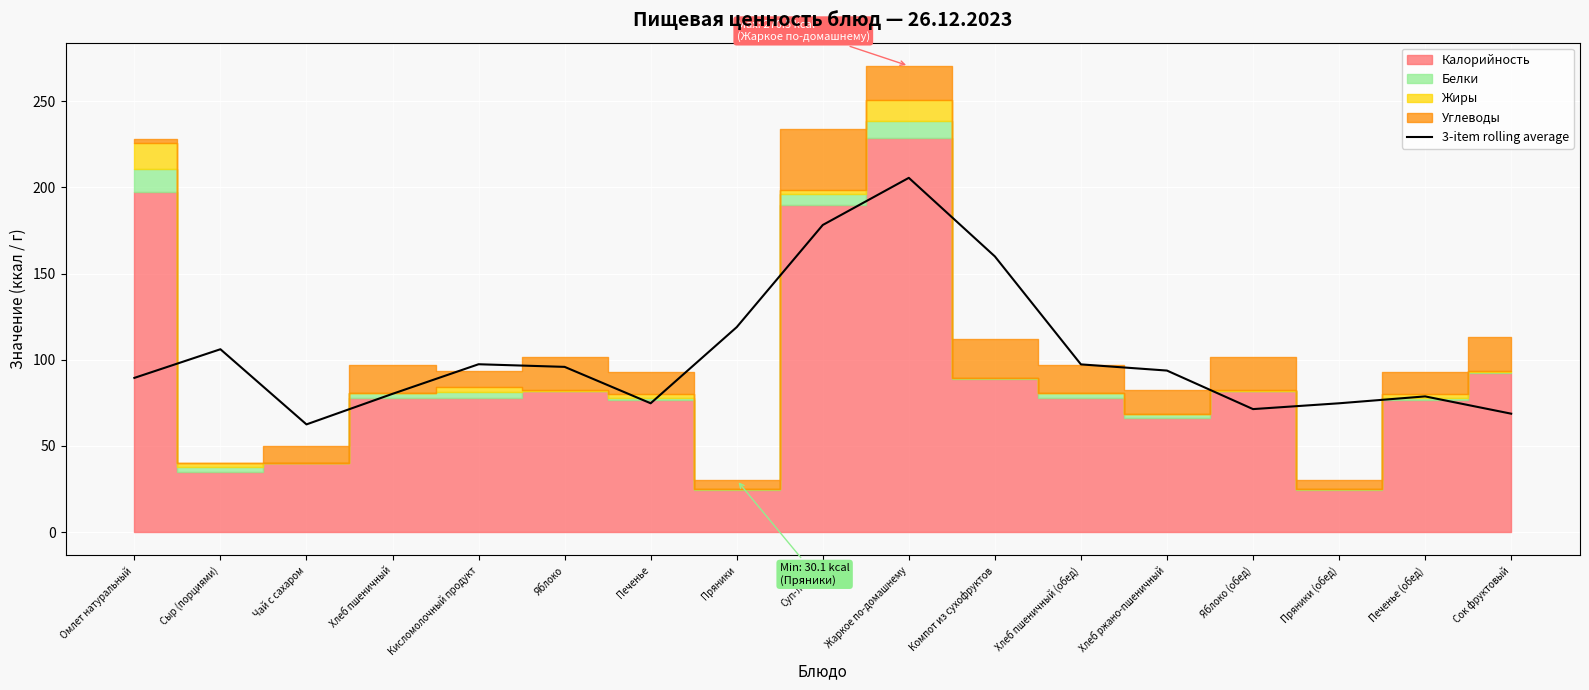

Where is the data nearest to the value 134?

Пряники